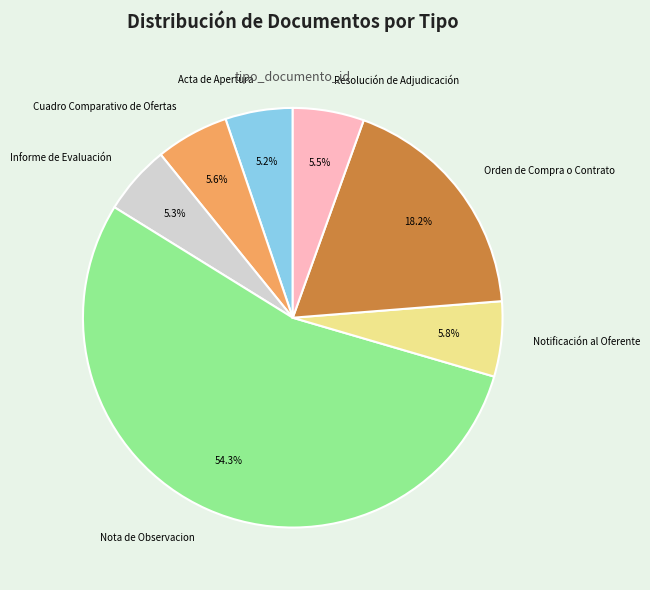

Is there any slice that represents more than half of the pie?

Yes